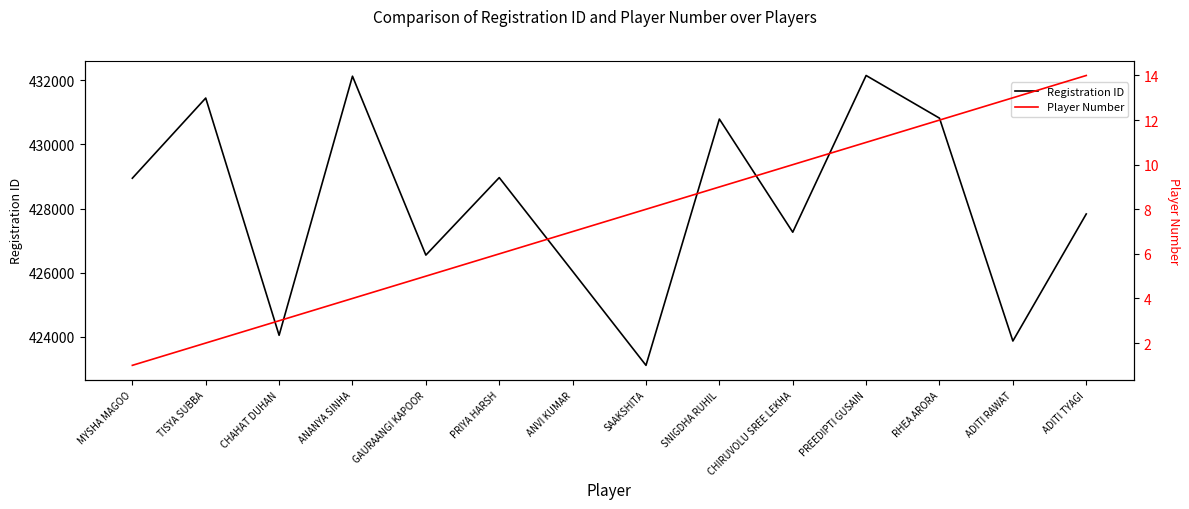

The Player Number series shows 8 at PRIYA HARSH. True or false?

False